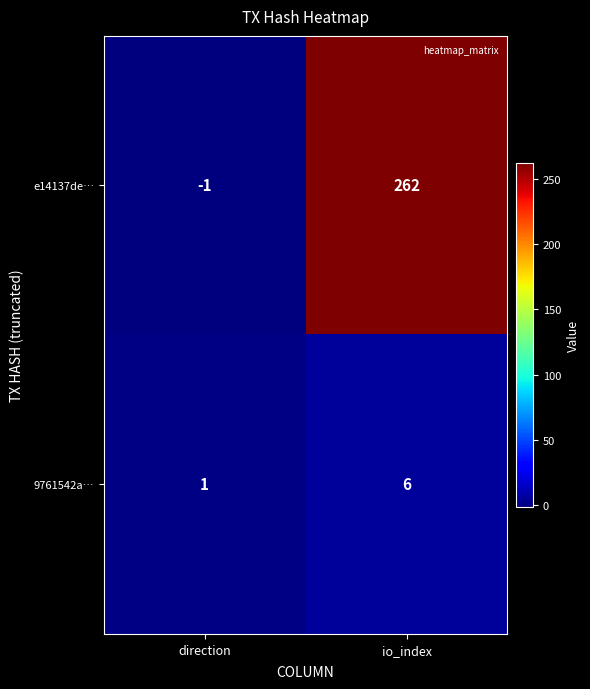

Rank the series by their maximum value, from lowest to highest.

9761542a…, e14137de…